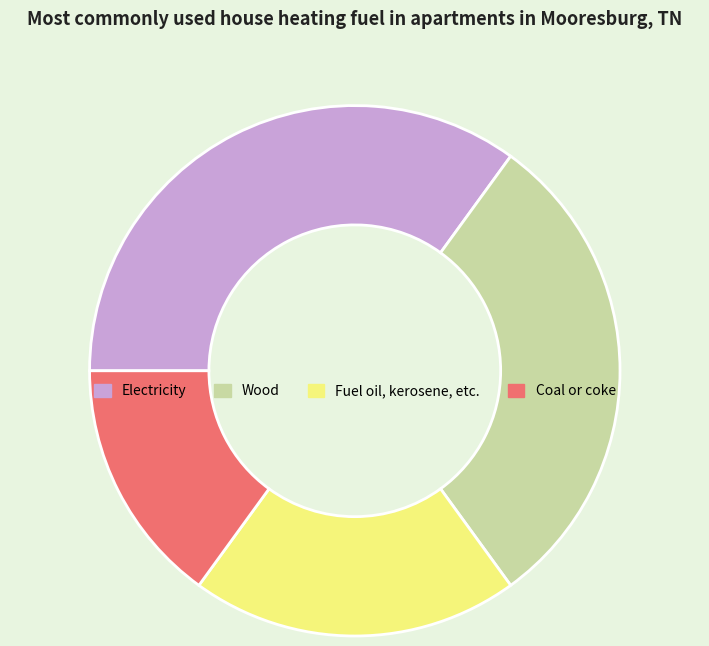

What is the ratio of the value at Electricity to the value at Fuel oil, kerosene, etc.?

1.7